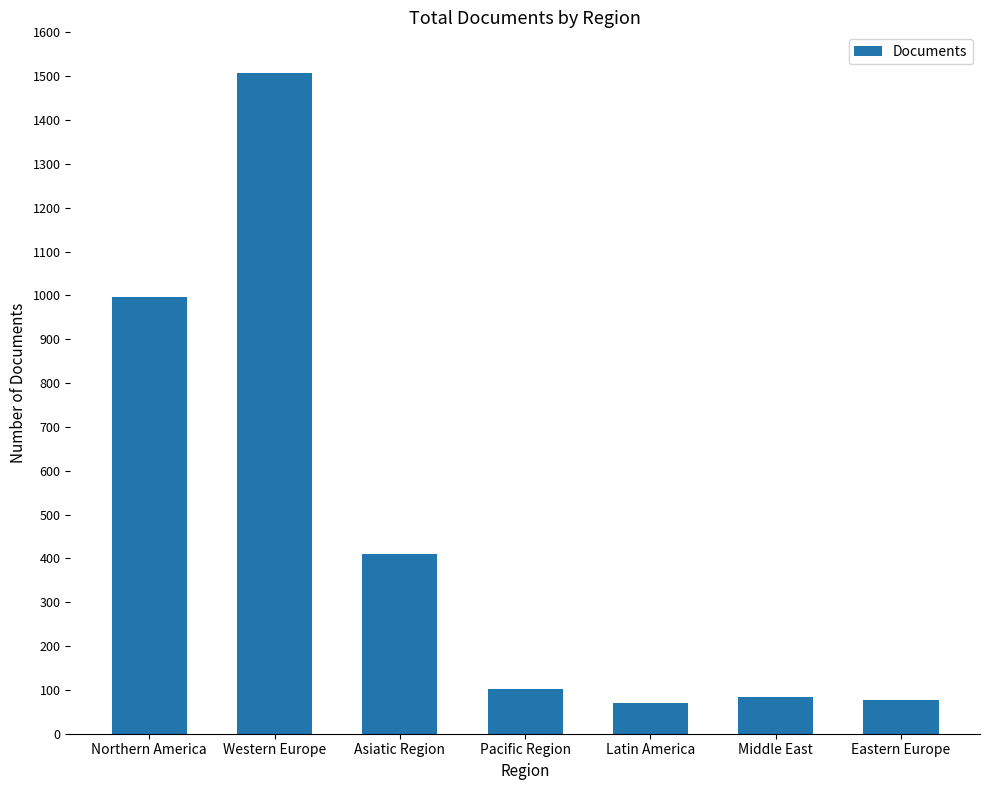

What is the approximate value at Pacific Region?

103